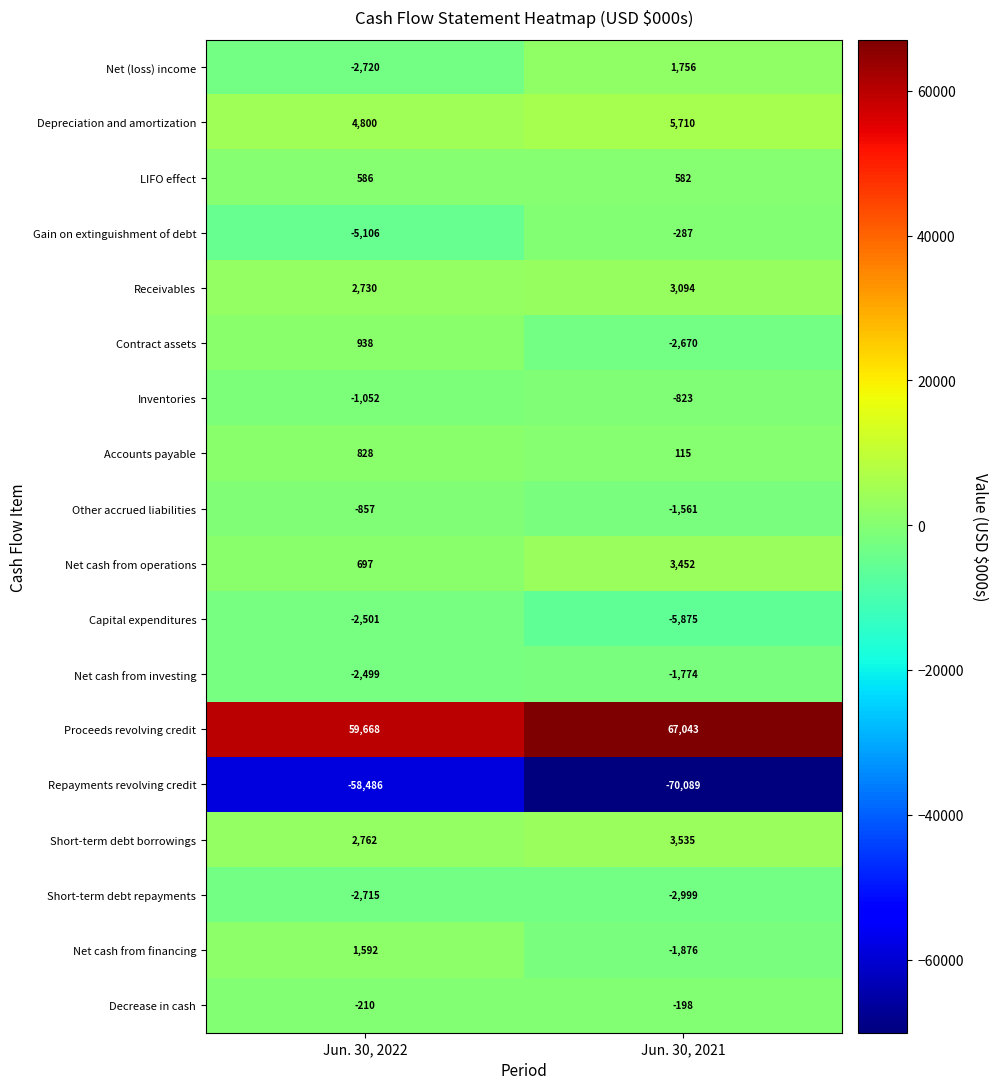

What value does the Receivables series have at Jun. 30, 2022, to the nearest 10?

2730